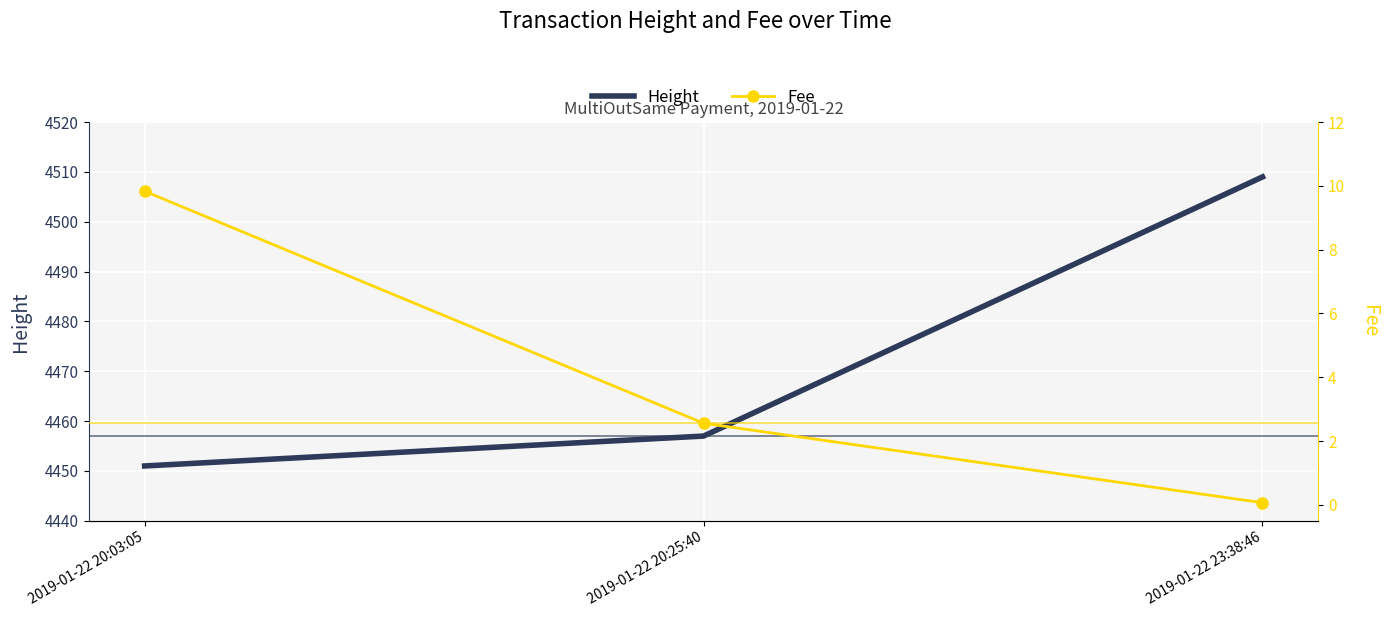

How many lines are shown in the chart?

2